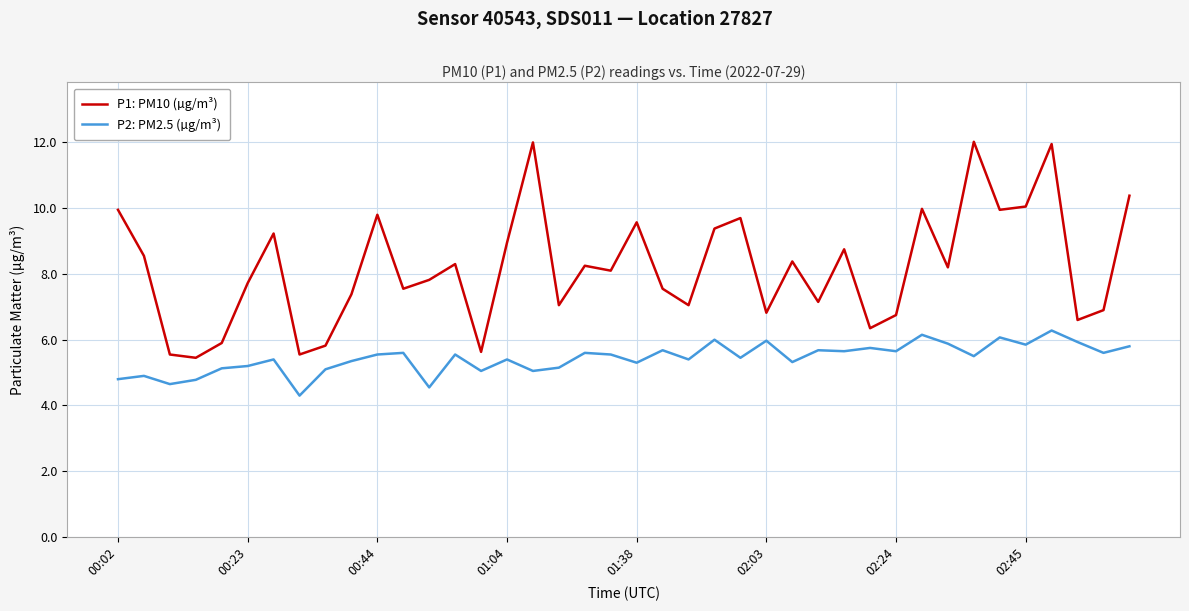

What is the difference between the maximum and minimum values in the P1: PM10 (µg/m³) series?

6.6